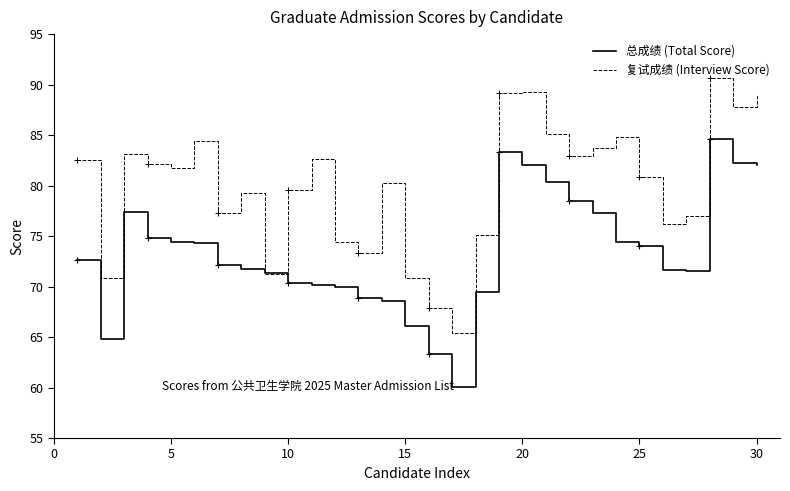

What is the difference between the second highest and second lowest values in the 复试成绩 (Interview Score) series?

21.4